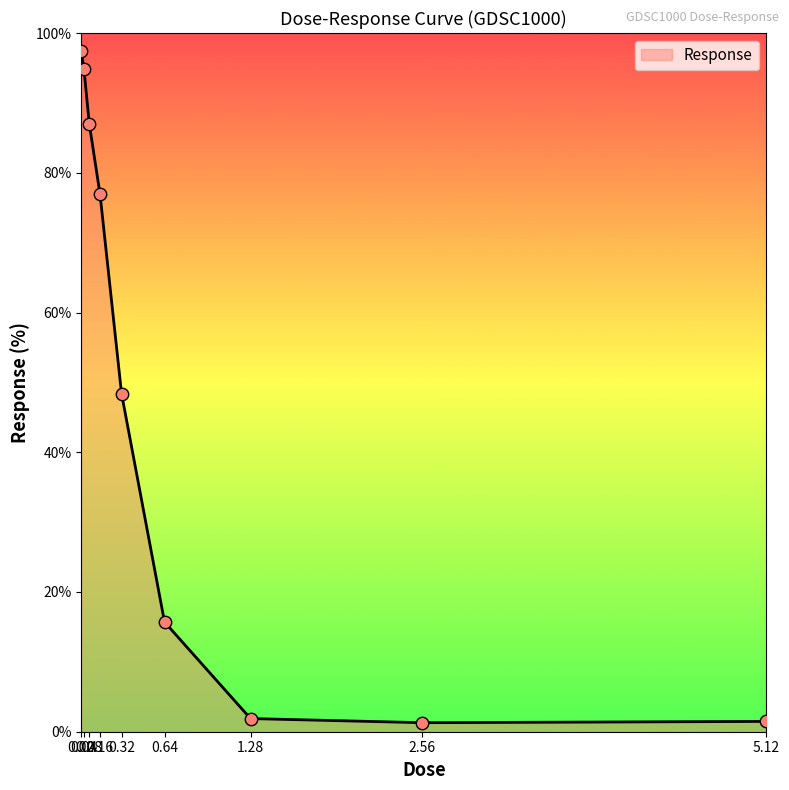

Which has a higher value, 0.04 or 0.02?

0.02